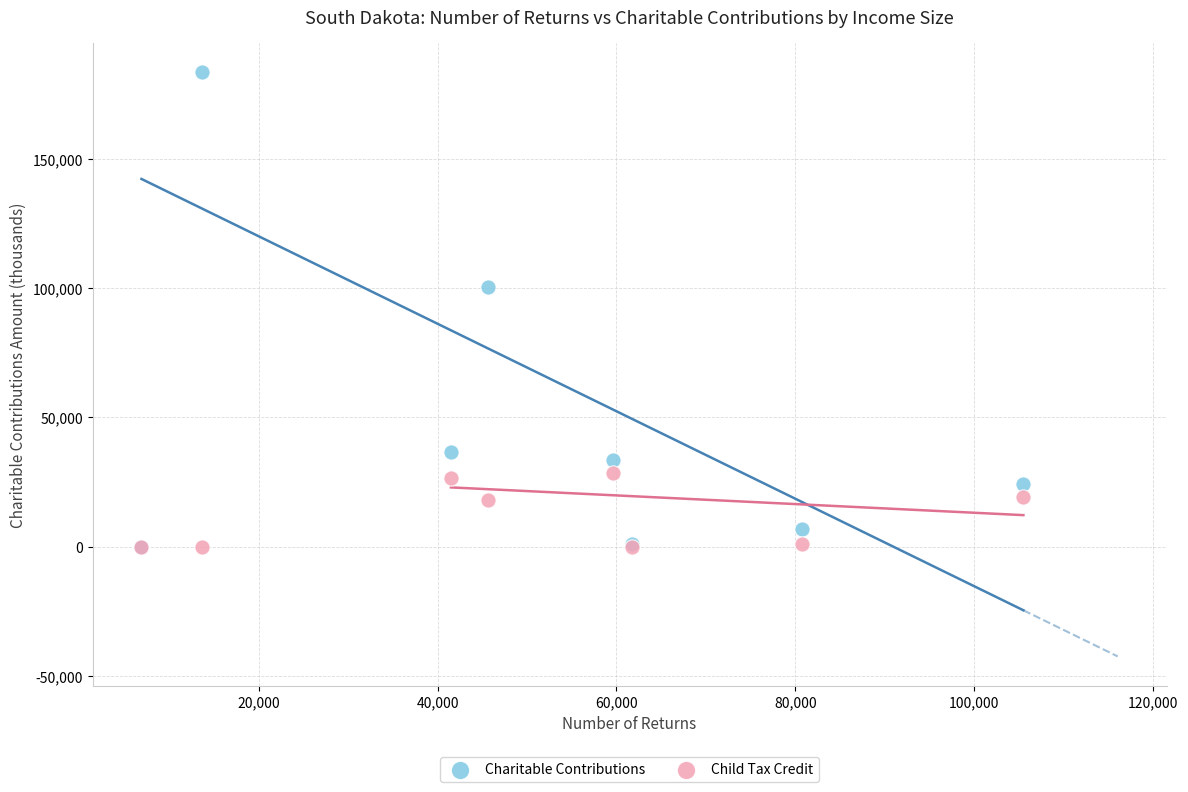

Which series has the widest spread of Y values?

Charitable Contributions